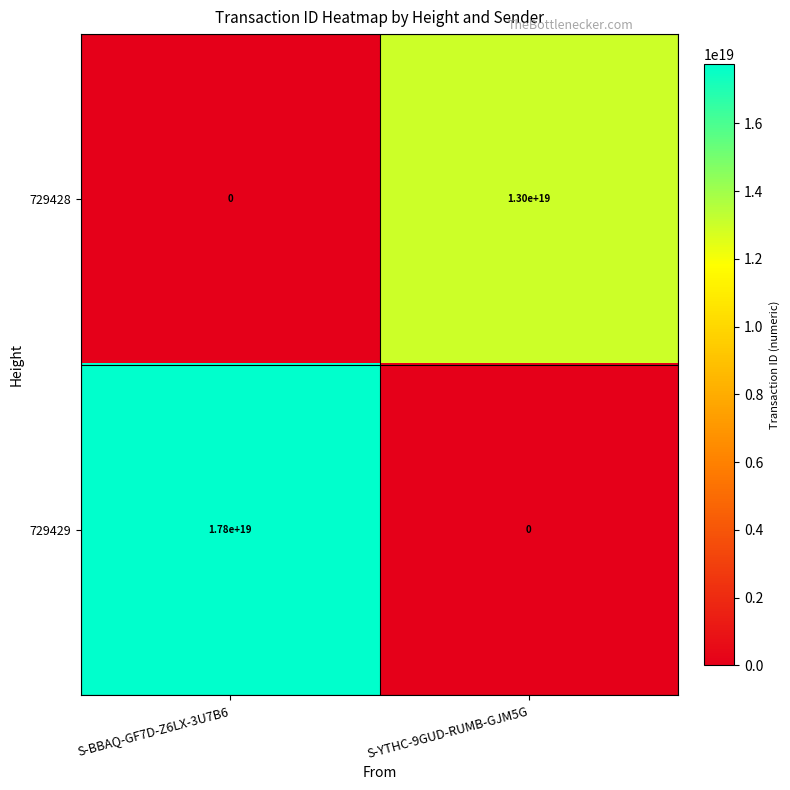

Where is 729428 nearest to the value 6500000000000000000?

S-BBAQ-GF7D-Z6LX-3U7B6